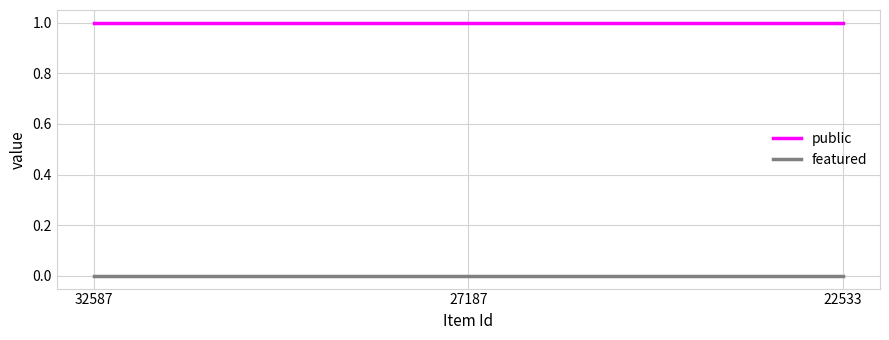

How many series are shown in this chart?

2